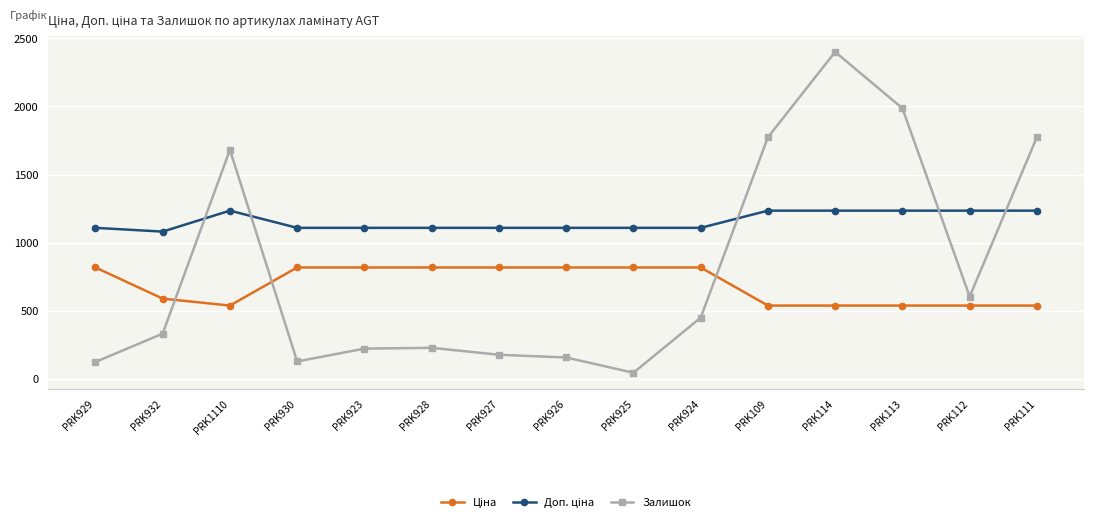

True or false: Залишок has more than 2 points higher than both neighbors.

True